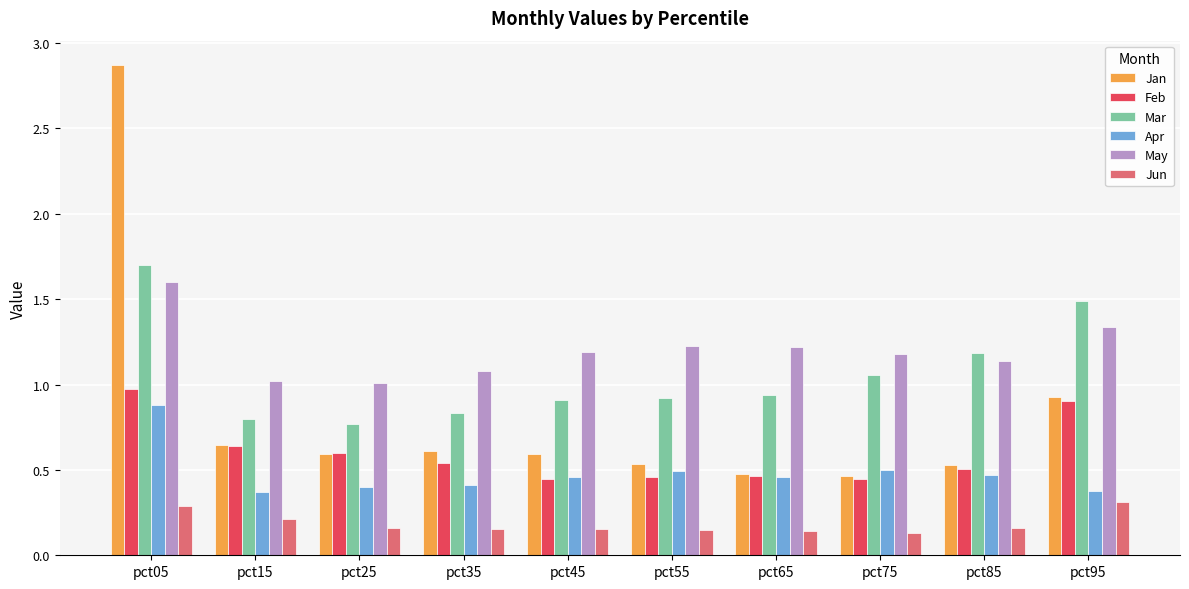

What is the sum of all Apr values?

4.8